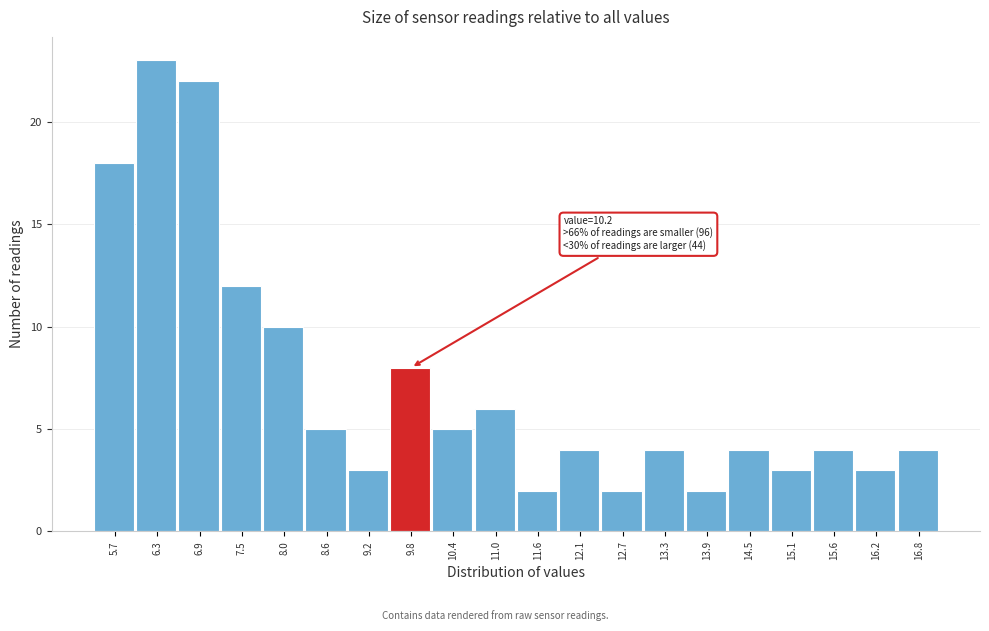

Reading right to left, what are all the values shown in this chart?

4	3	4	3	4	2	4	2	4	2	6	5	8	3	5	10	12	22	23	18